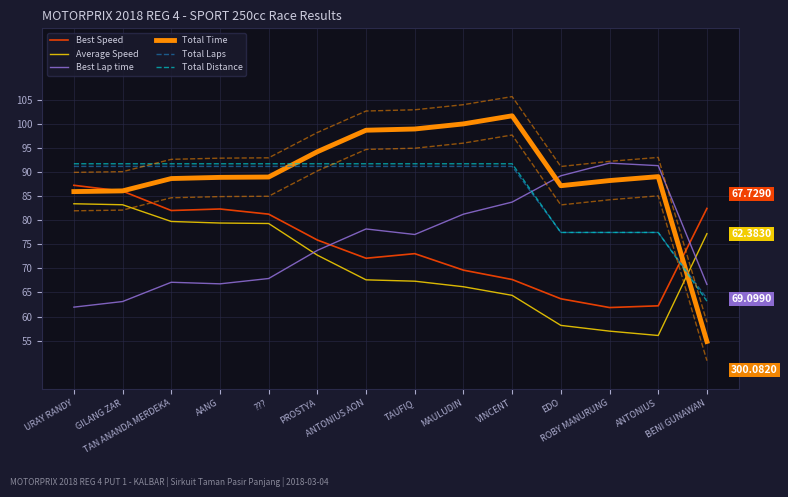

At which category is the sum across all series the highest?

URAY RANDY